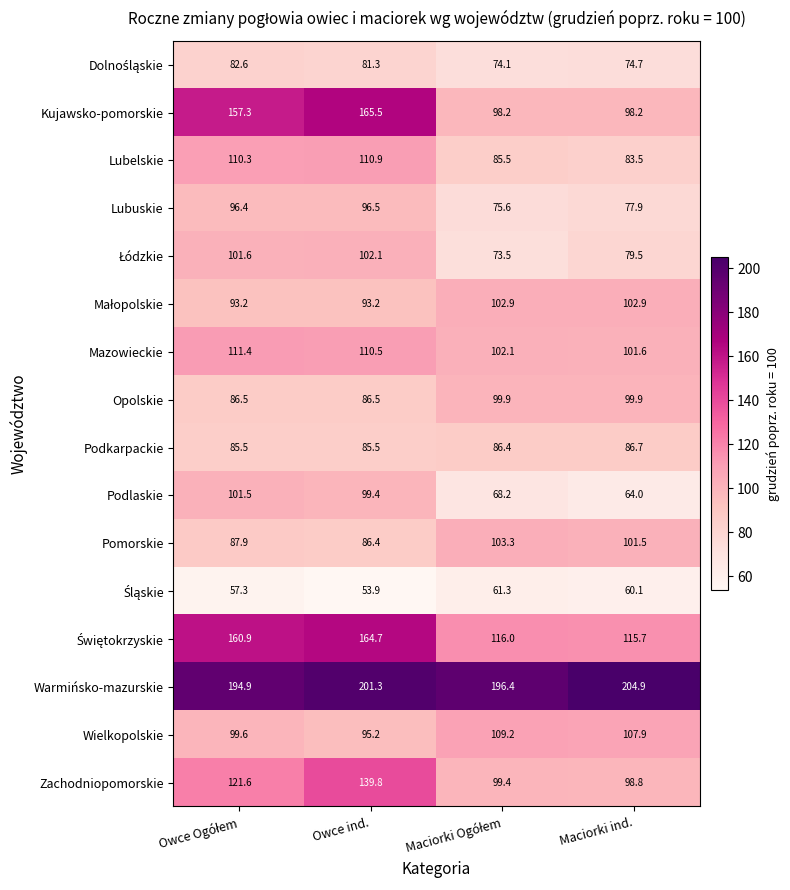

Is it true that Kujawsko-pomorskie equals 165.5 at Owce ind.?

True